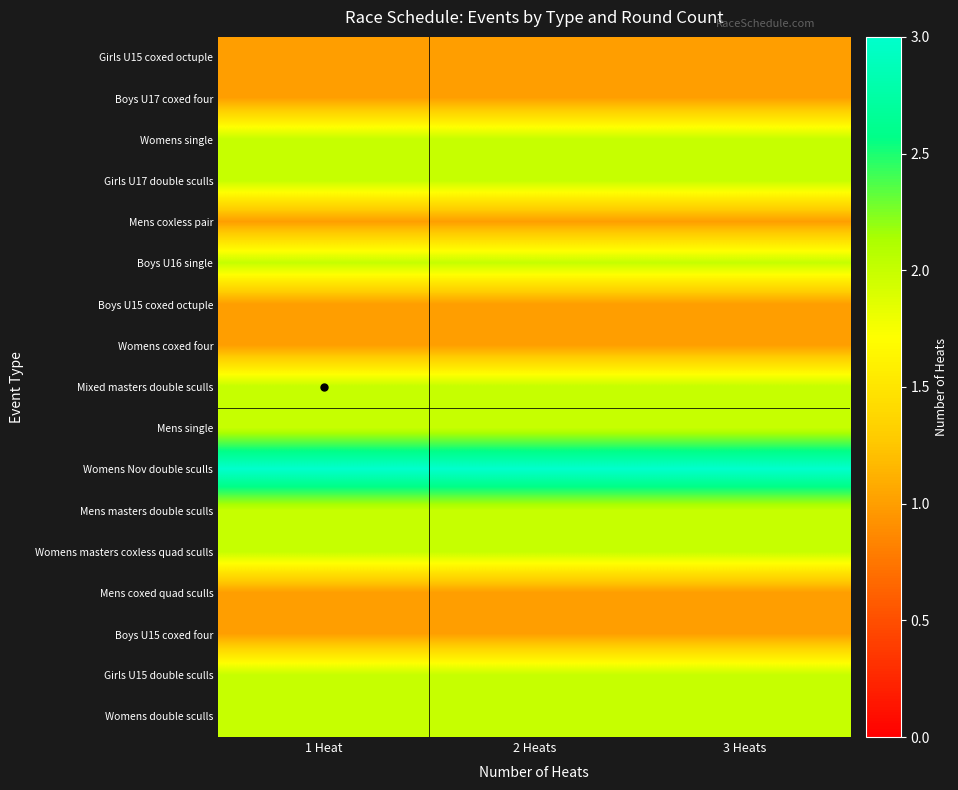

What is the spread (max minus min) of values at 3 Heats?

2